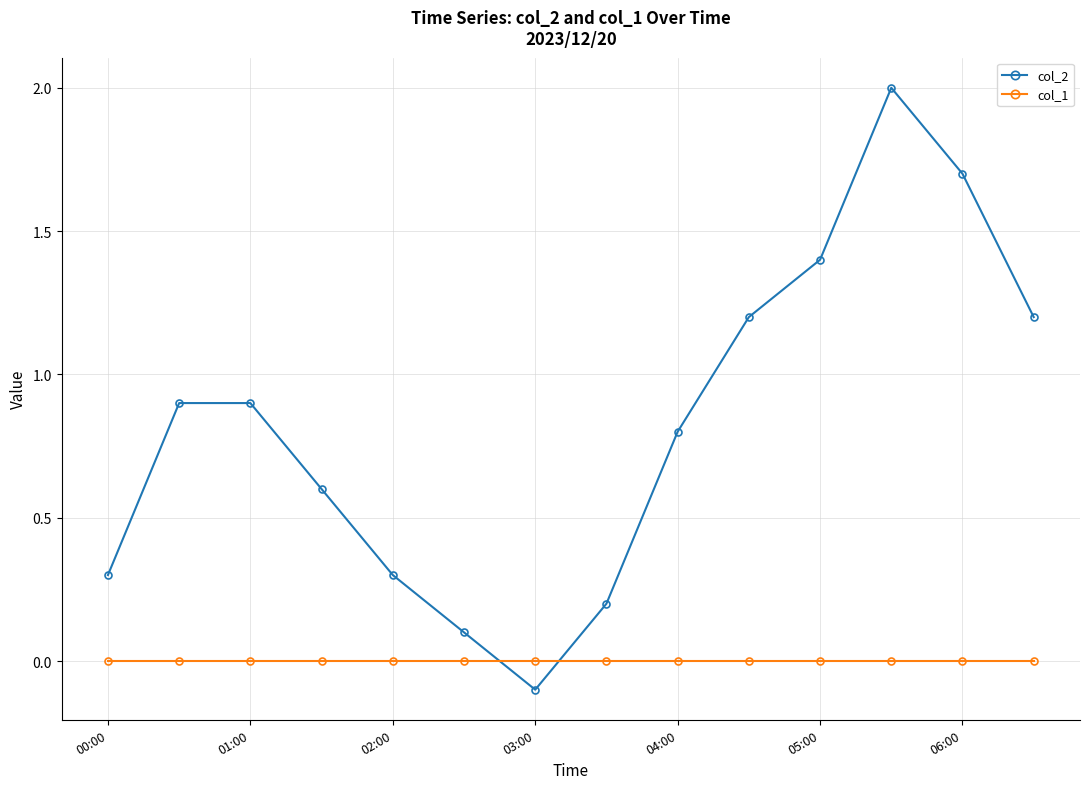

Rank the series by their average value, from highest to lowest.

col_2, col_1